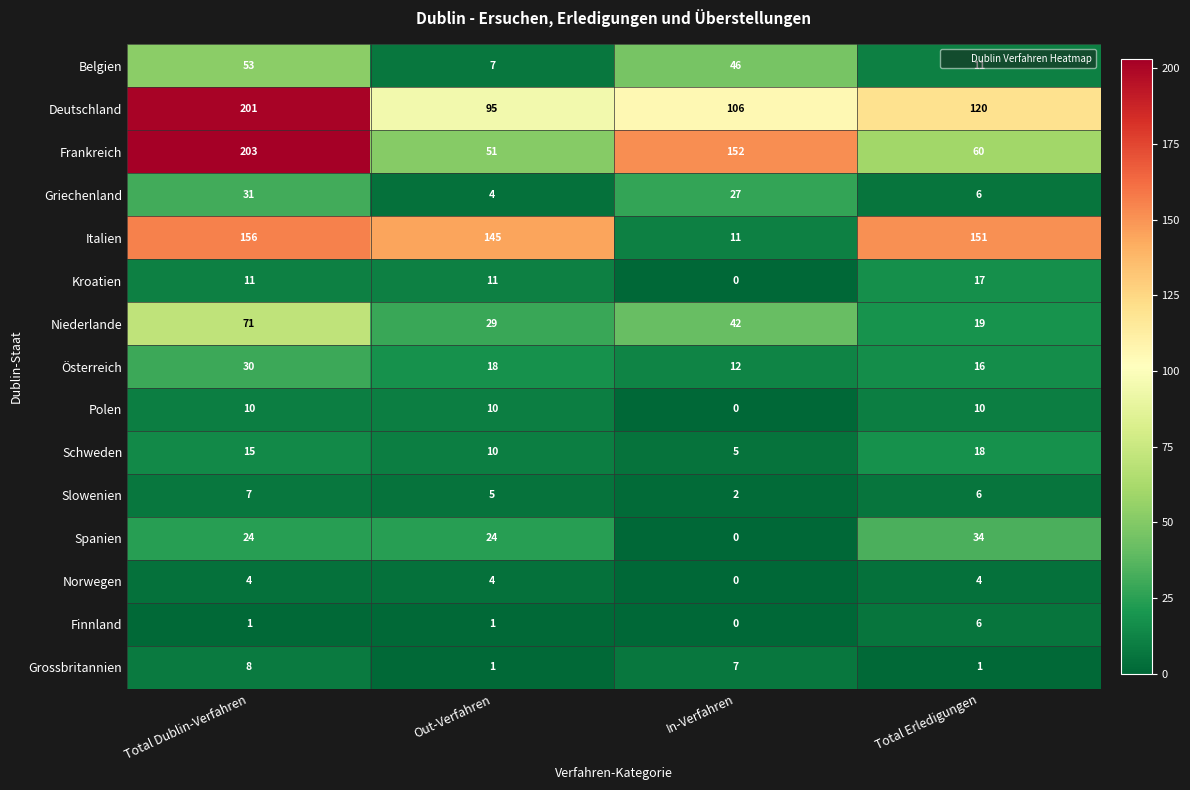

What is the difference between the highest and lowest values at In-Verfahren?

152